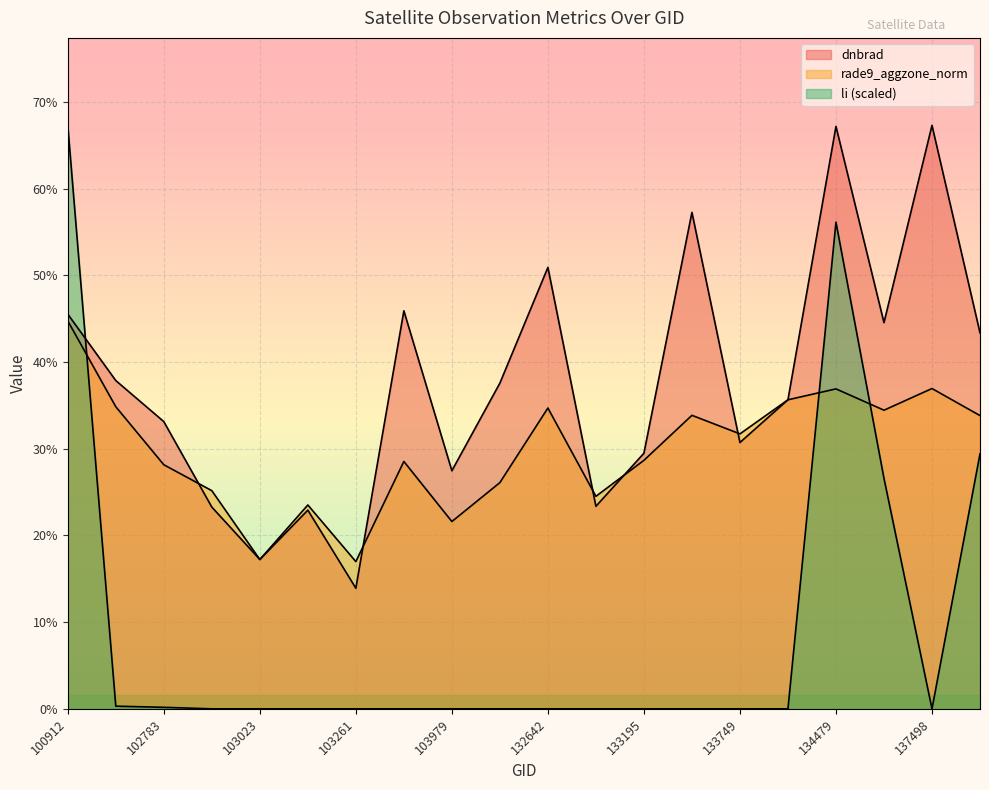

What is the spread (max minus min) of values at 102903?

0.3